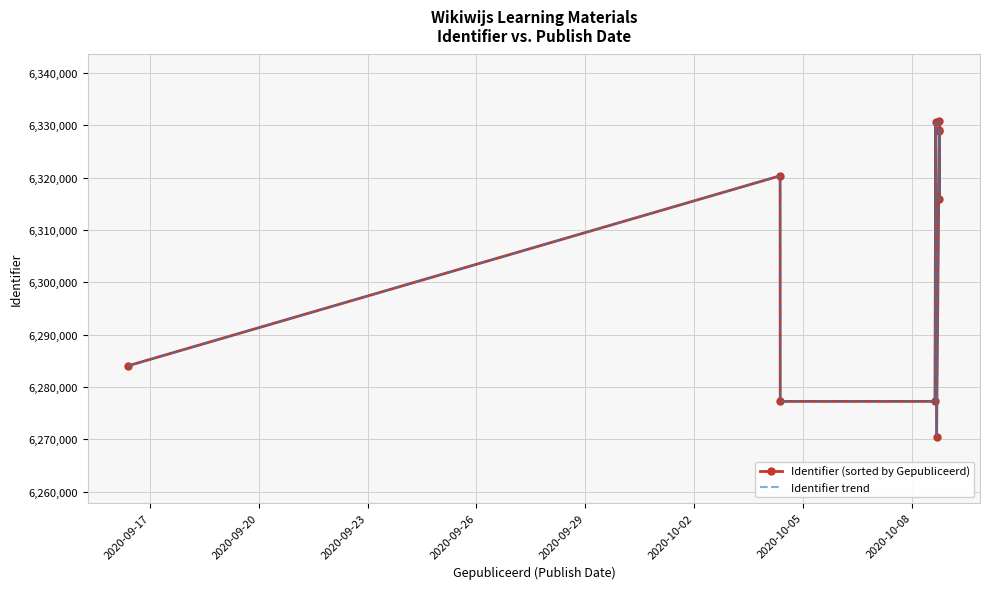

What is the smallest value displayed?

6270438